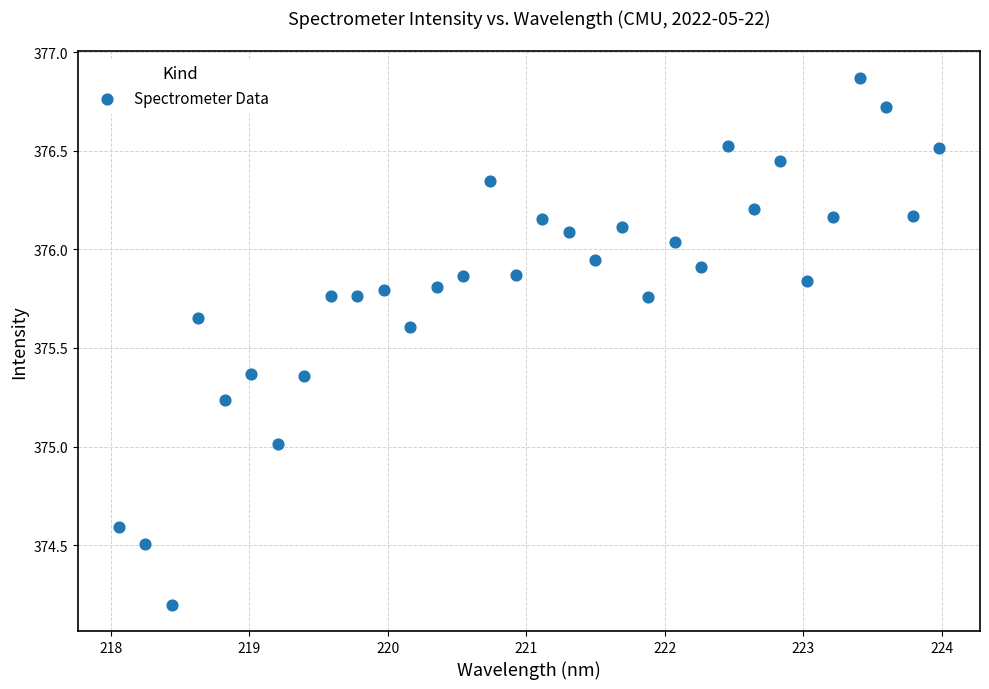

What is the range of Y values (max minus min)?

2.7